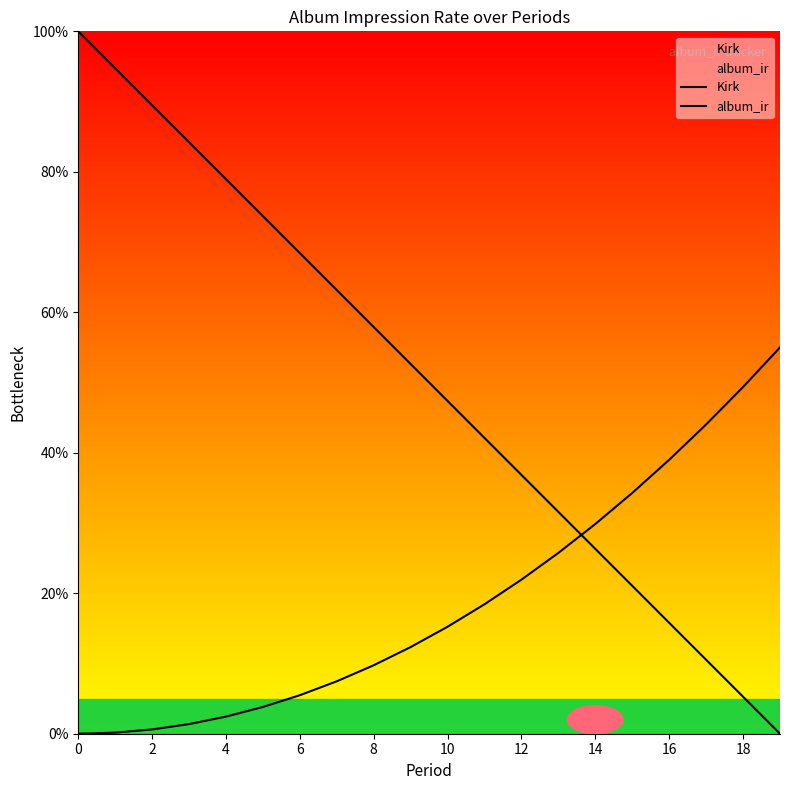

At 8, list the series in order from largest to smallest.

Kirk, album_ir